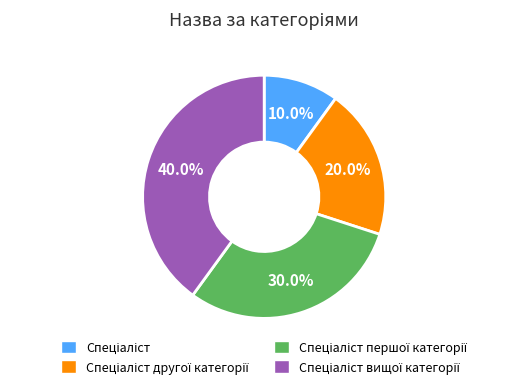

Is there a majority slice in this chart?

No